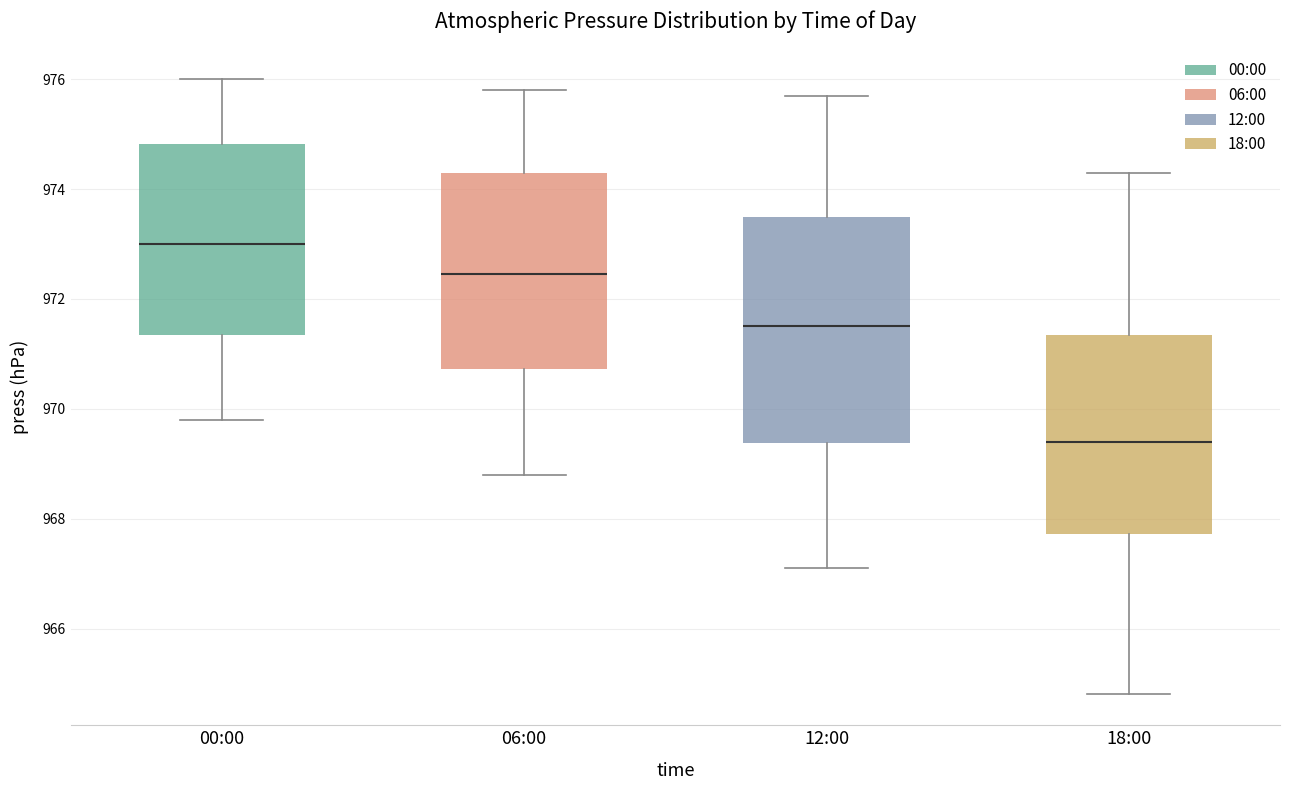

Which box is the tallest, from its lower edge to its upper edge?

12:00